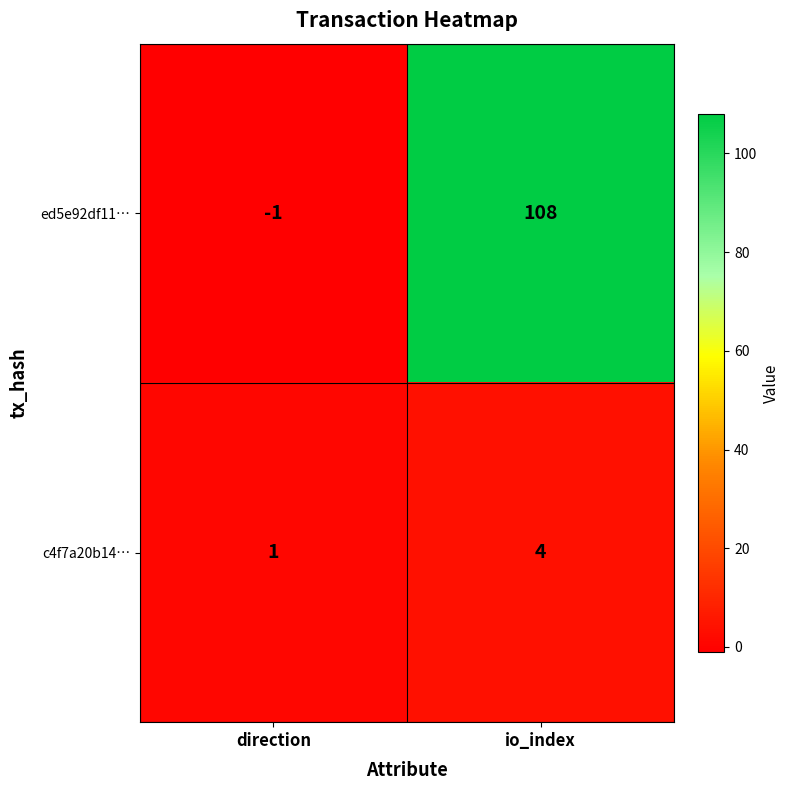

What is the difference between the c4f7a20b14… values at direction and io_index?

3